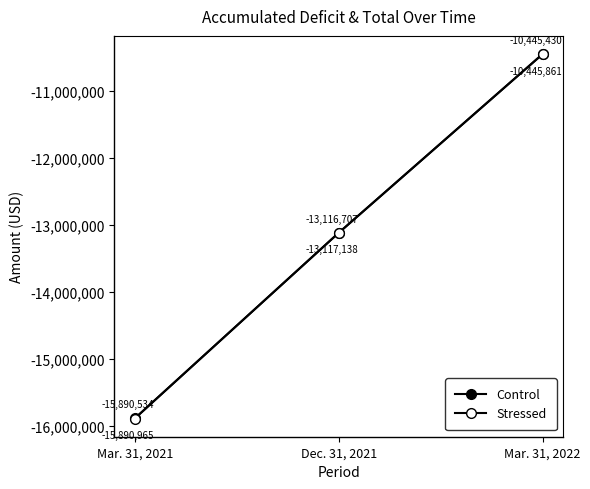

At which category is the sum across all series the highest?

Mar. 31, 2022